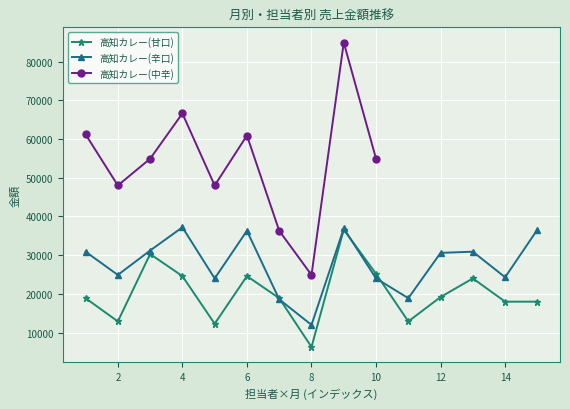

In 高知カレー(辛口), how many points are higher than both neighbors (excluding endpoints)?

4